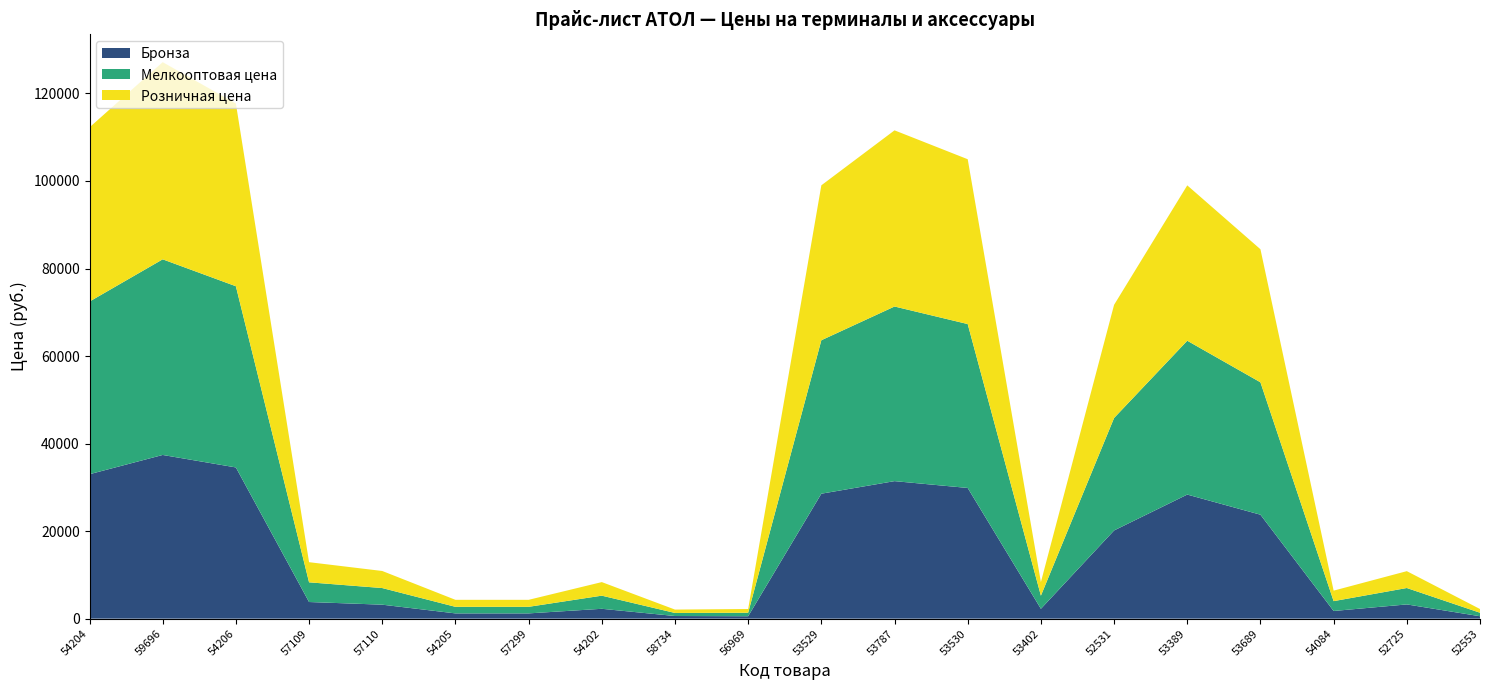

Reading left to right, transcribe all the data shown in this chart.

Розничная цена: 54204=39800	59696=45050	54206=41750	57109=4600	57110=3900	54205=1600	57299=1600	54202=3100	58734=770	56969=850	53529=35400	53787=40250	53530=37660	53402=3100	52531=25850	53389=35500	53689=30400	54084=2400	52725=3850	52553=850
Мелкооптовая цена: 54204=39450	59696=44700	54206=41400	57109=4500	57110=3800	54205=1500	57299=1500	54202=3000	58734=700	56969=800	53529=35060	53787=39900	53530=37450	53402=3000	52531=25700	53389=35150	53689=30250	54084=2250	52725=3750	52553=800
Бронза: 54204=33000	59696=37400	54206=34550	57109=3800	57110=3190	54205=1200	57299=1200	54202=2250	58734=600	56969=550	53529=28550	53787=31420	53530=29860	53402=2250	52531=20150	53389=28350	53689=23750	54084=1750	52725=3250	52553=550